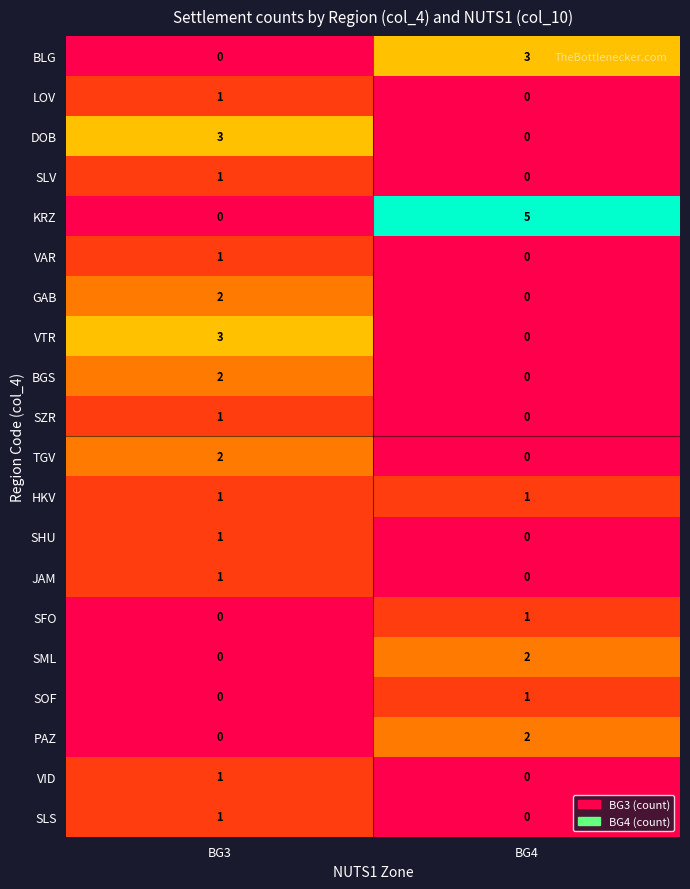

The value of KRZ at BG3 is 2. True or false?

False